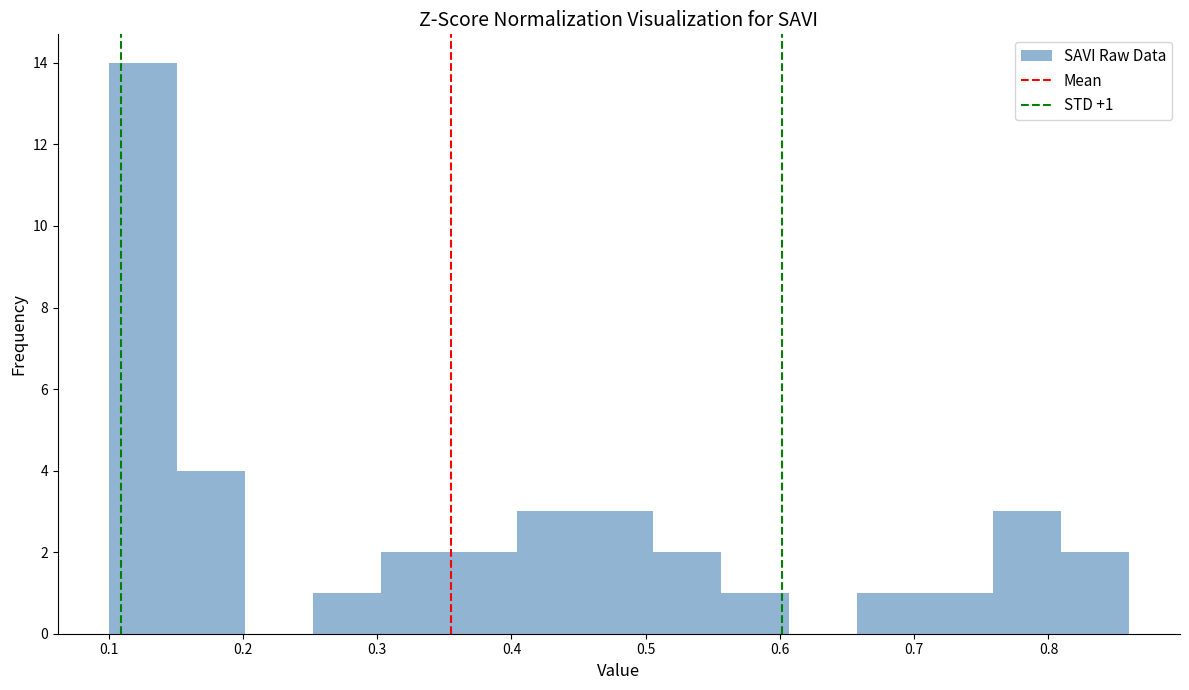

Over which range of the x-axis is the bar tallest?

0.10 to 0.15